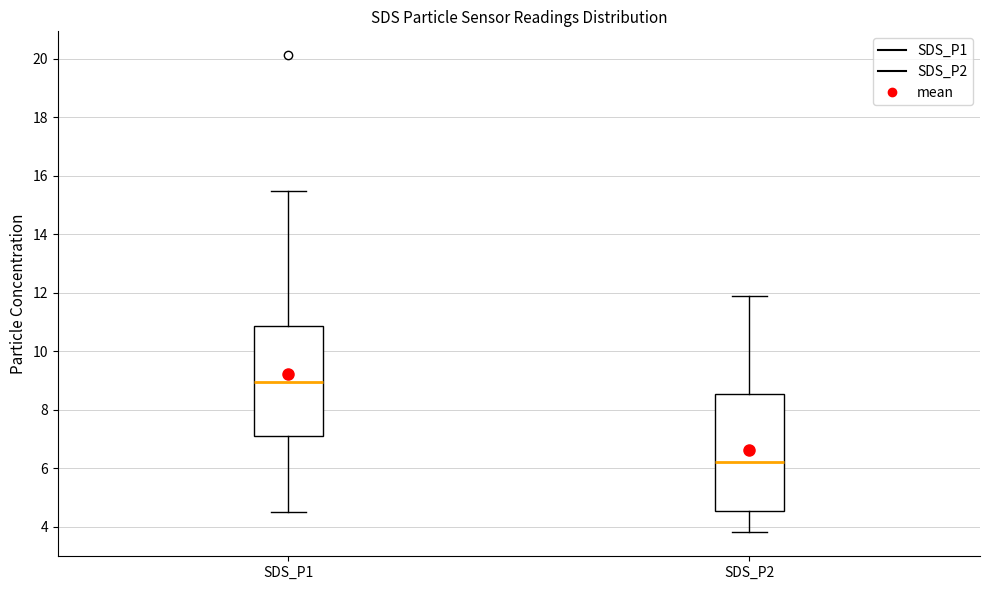

Reading left to right, transcribe this box plot: for each box, give where its median line is, the range the box spans, and where its two whiskers end, as read against the y-axis. The values are not printed on the chart, so give them approximately, as read against the axis.

SDS_P1: median 9.0, box 7.0 to 10.8, whiskers 4.6 to 15.4
SDS_P2: median 6.2, box 4.6 to 8.6, whiskers 3.8 to 12.0